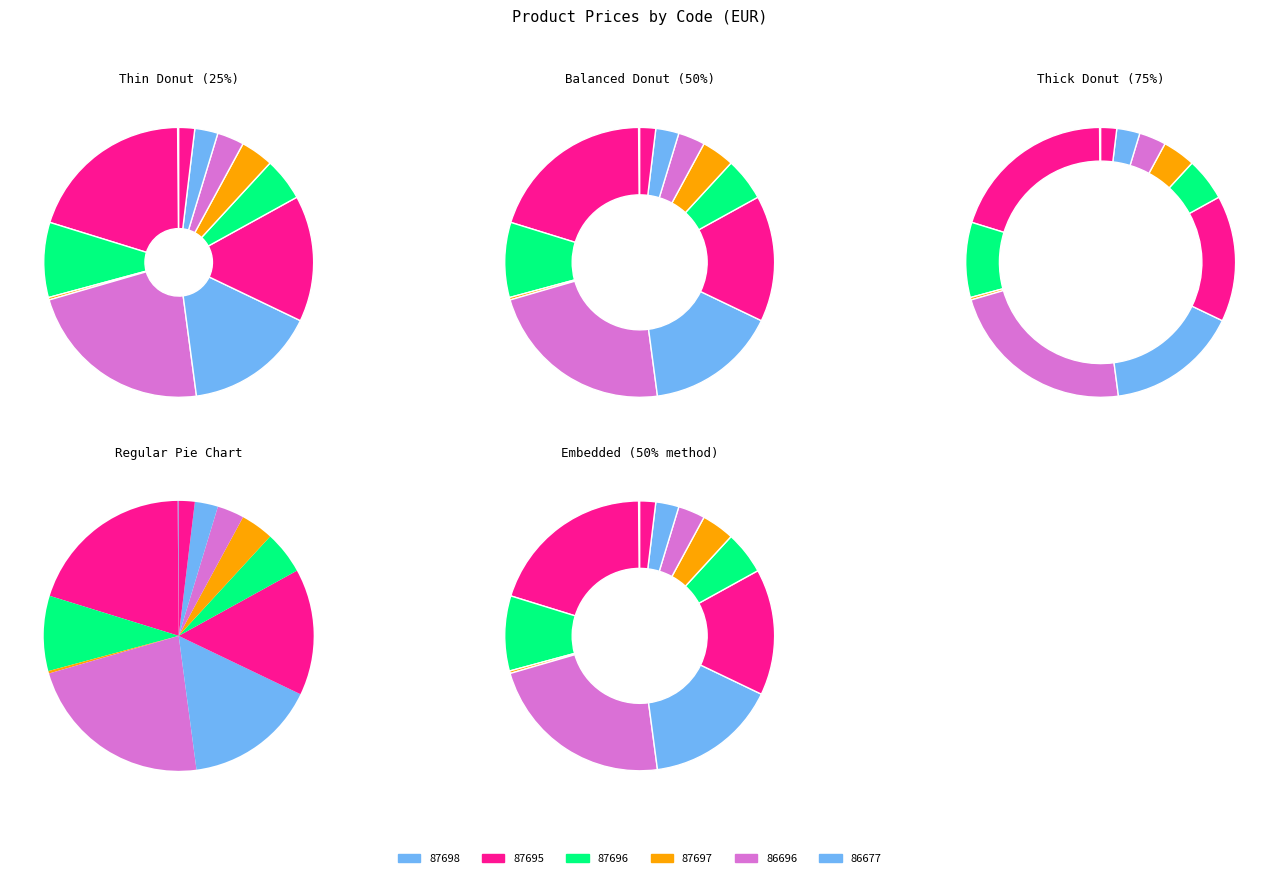

Which category has the biggest portion of the pie?

86696